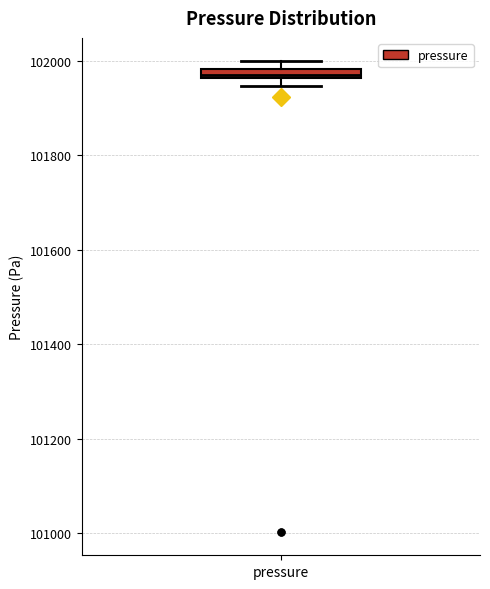

Where is the lower edge of the box for pressure on the y-axis? The values are not printed on the chart, so give them approximately, as read against the axis.

101960